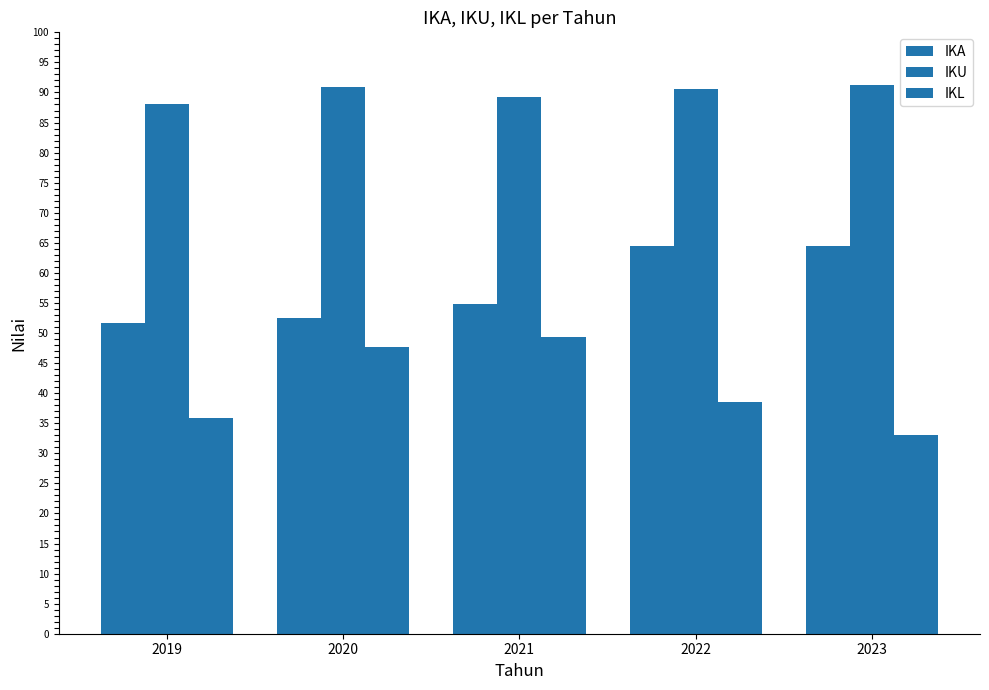

Which series has the widest spread of values?

IKL